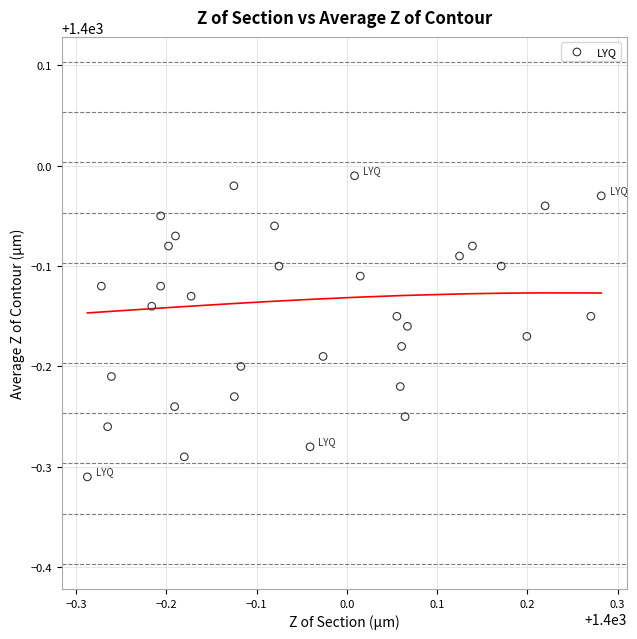

What is the range of Y values (max minus min)?

0.3